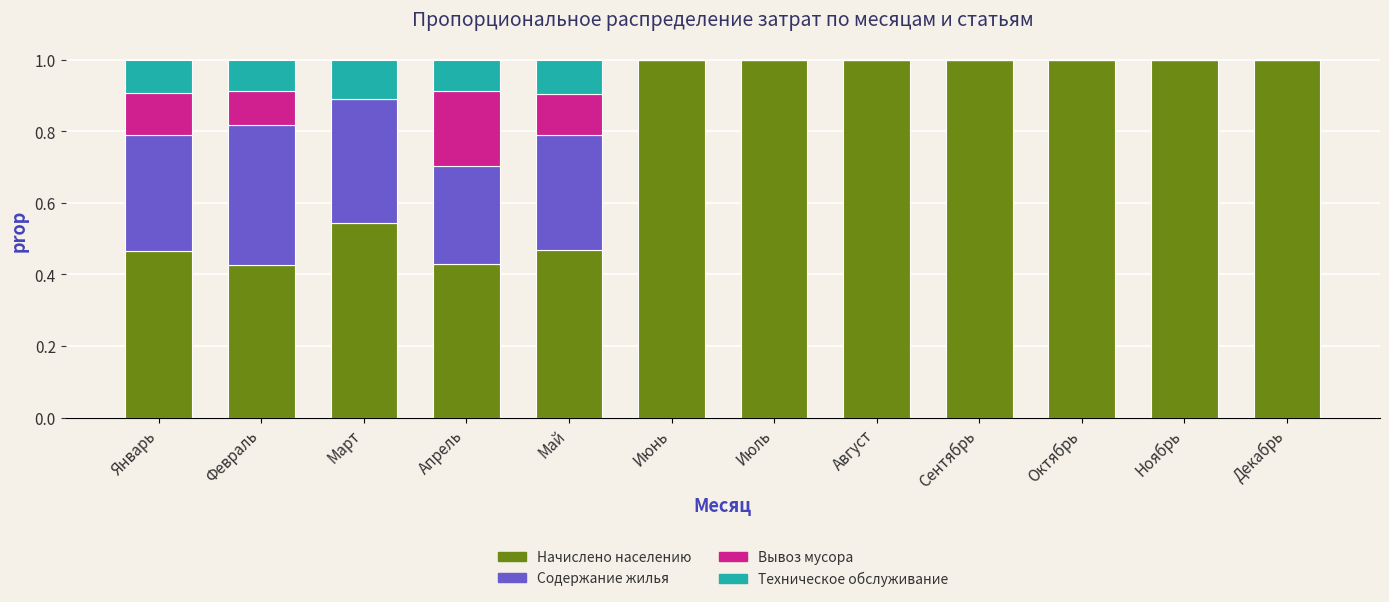

True or false: Начислено населению has a value of 1.0 at Декабрь.

True